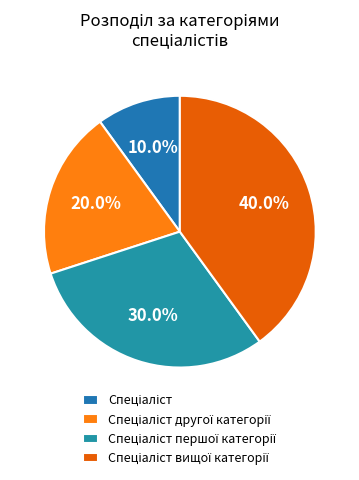

What is the largest slice in the pie chart?

Спеціаліст вищої категорії